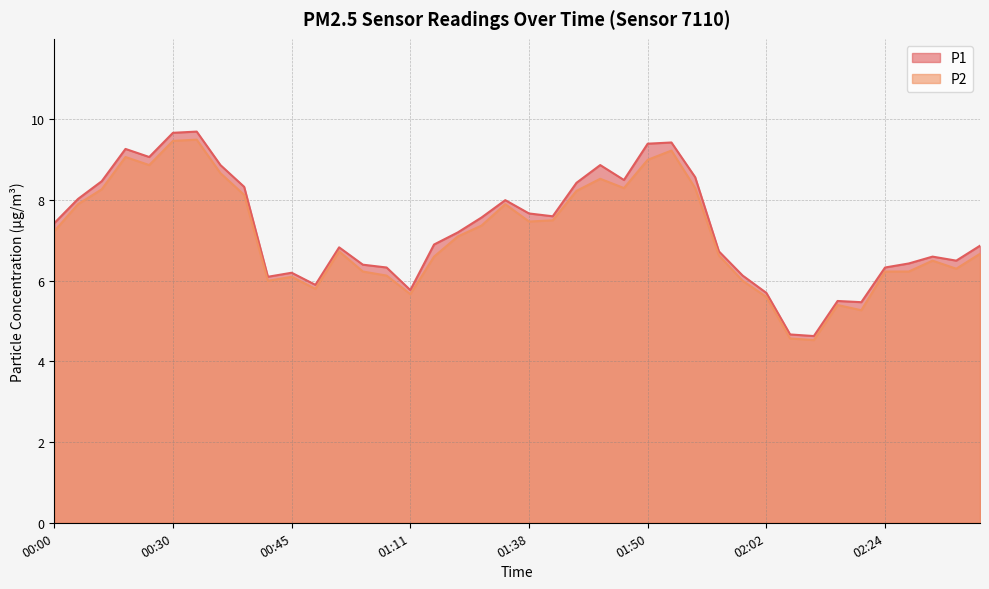

At which category does P1 reach its first local valley?

00:19